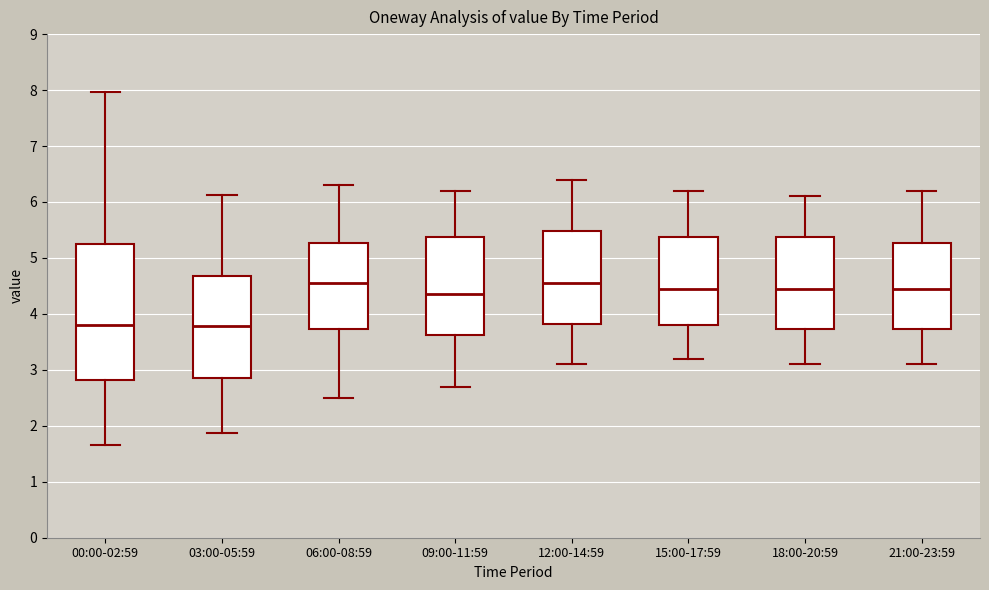

Reading left to right, read every box against the y-axis: the position of its median line, the range the box covers, and the ends of its whiskers. The values are not printed on the chart, so give them approximately, as read against the axis.

00:00-02:59: median 3.8, box 2.8 to 5.2, whiskers 1.7 to 8.0
03:00-05:59: median 3.8, box 2.9 to 4.7, whiskers 1.9 to 6.1
06:00-08:59: median 4.6, box 3.7 to 5.3, whiskers 2.5 to 6.3
09:00-11:59: median 4.4, box 3.6 to 5.4, whiskers 2.7 to 6.2
12:00-14:59: median 4.6, box 3.8 to 5.5, whiskers 3.1 to 6.4
15:00-17:59: median 4.5, box 3.8 to 5.4, whiskers 3.2 to 6.2
18:00-20:59: median 4.5, box 3.7 to 5.4, whiskers 3.1 to 6.1
21:00-23:59: median 4.5, box 3.7 to 5.3, whiskers 3.1 to 6.2